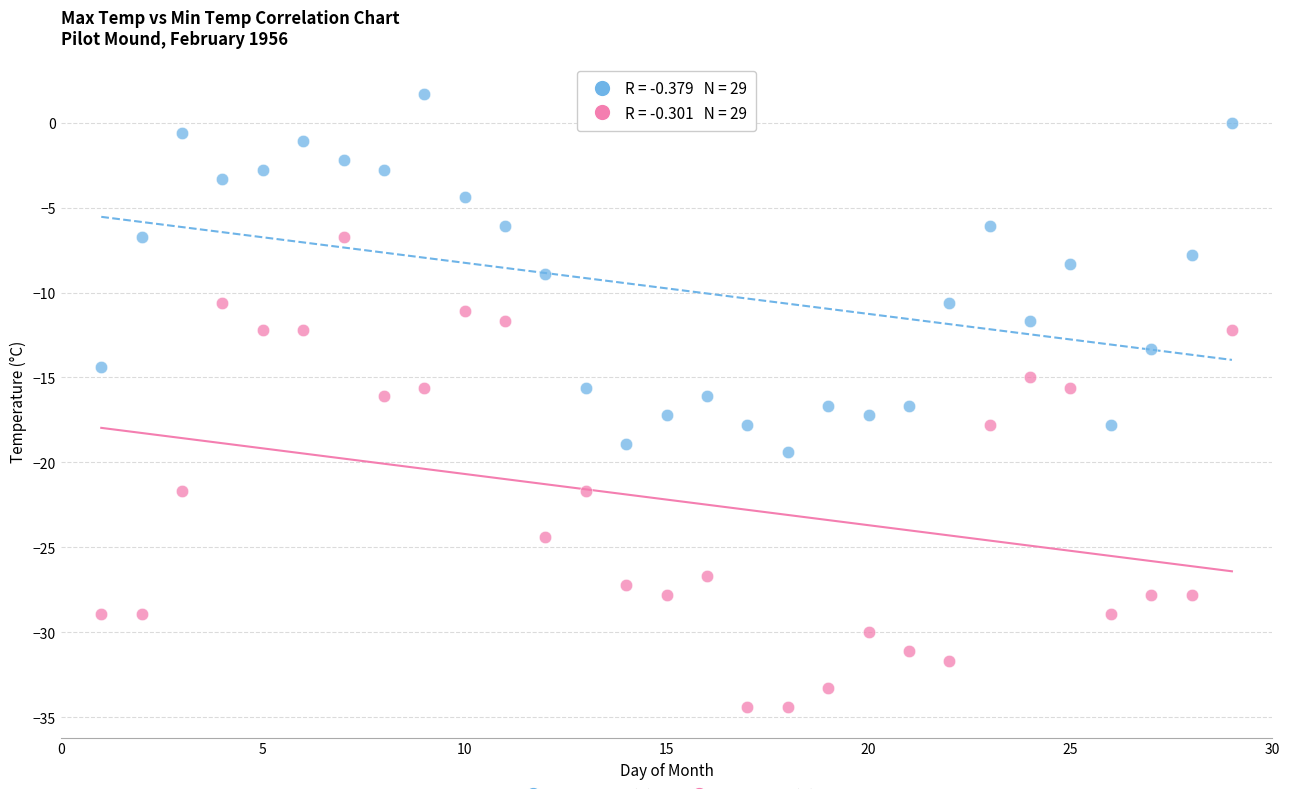

Across all data points, what is the range of X values (max minus min)?

28.0